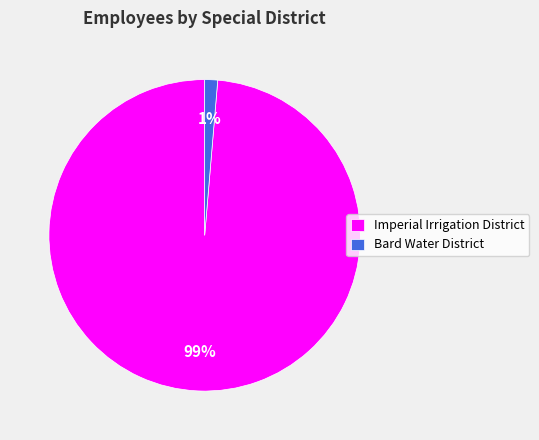

What is the largest slice in the pie chart?

Imperial Irrigation District